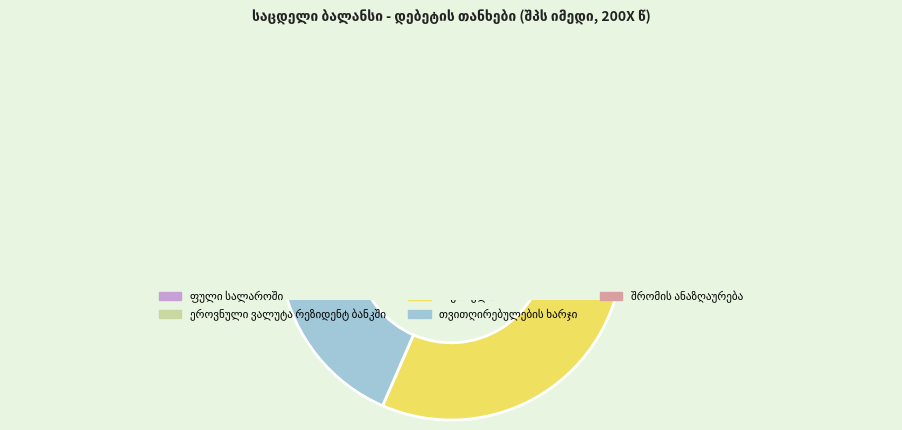

Which has a higher value, საქონელი or თვითღირებულების ხარჯი?

საქონელი